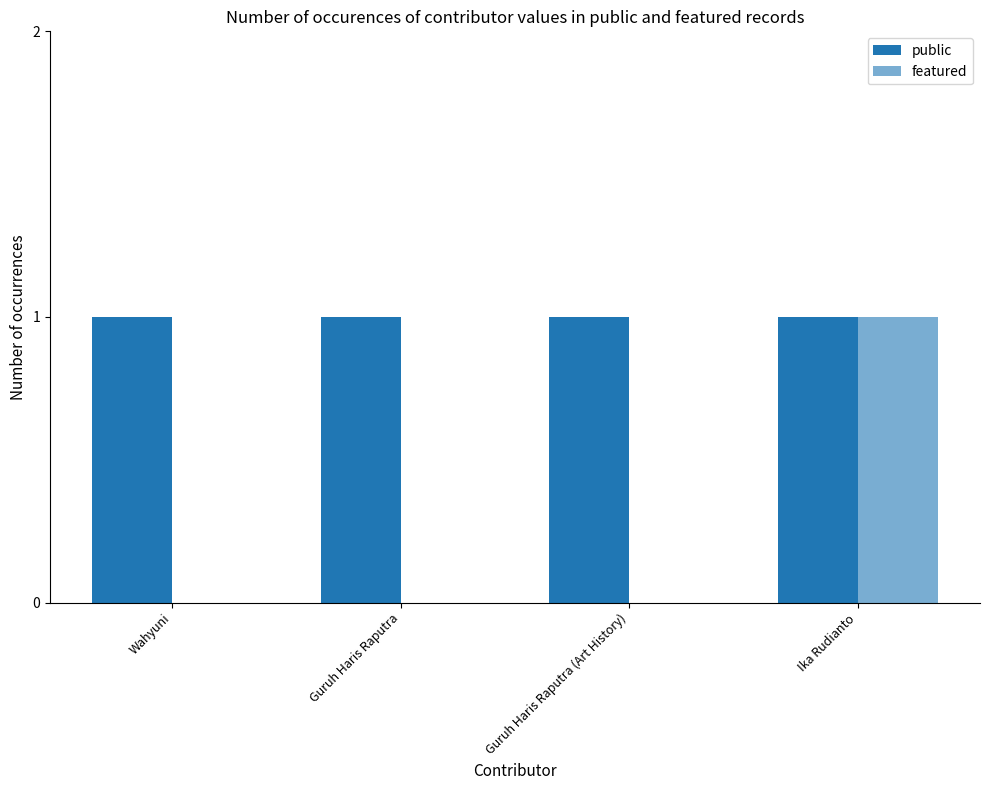

How many groups of bars are there?

4